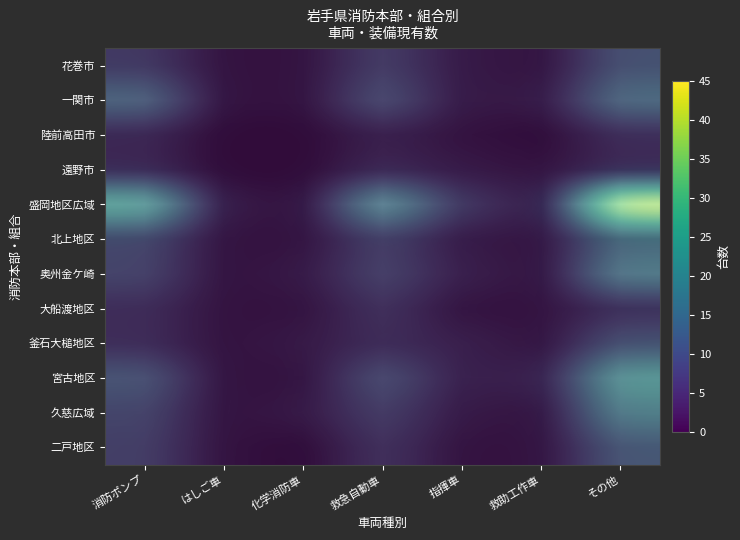

The value of 奥州金ケ崎 at 救助工作車 is 1. True or false?

False